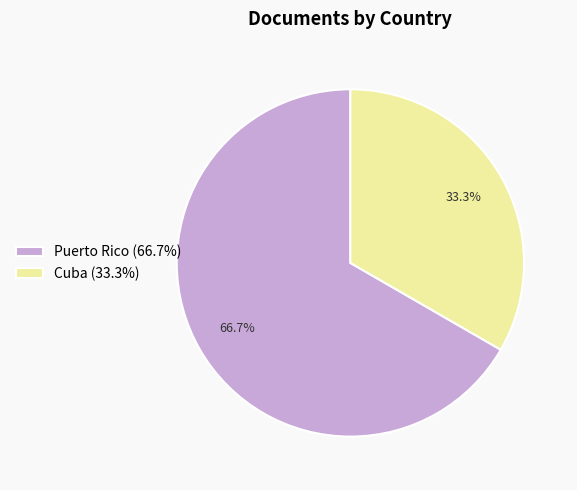

Between Cuba (33.3%) and Puerto Rico (66.7%), which is larger?

Puerto Rico (66.7%)